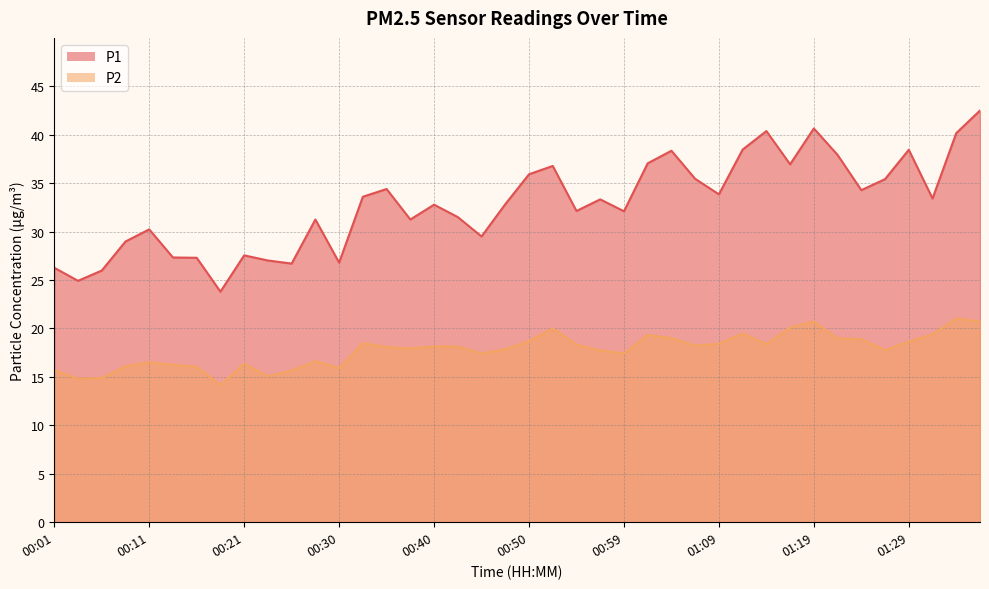

Which has a higher value, 00:23 or 00:28?

00:28